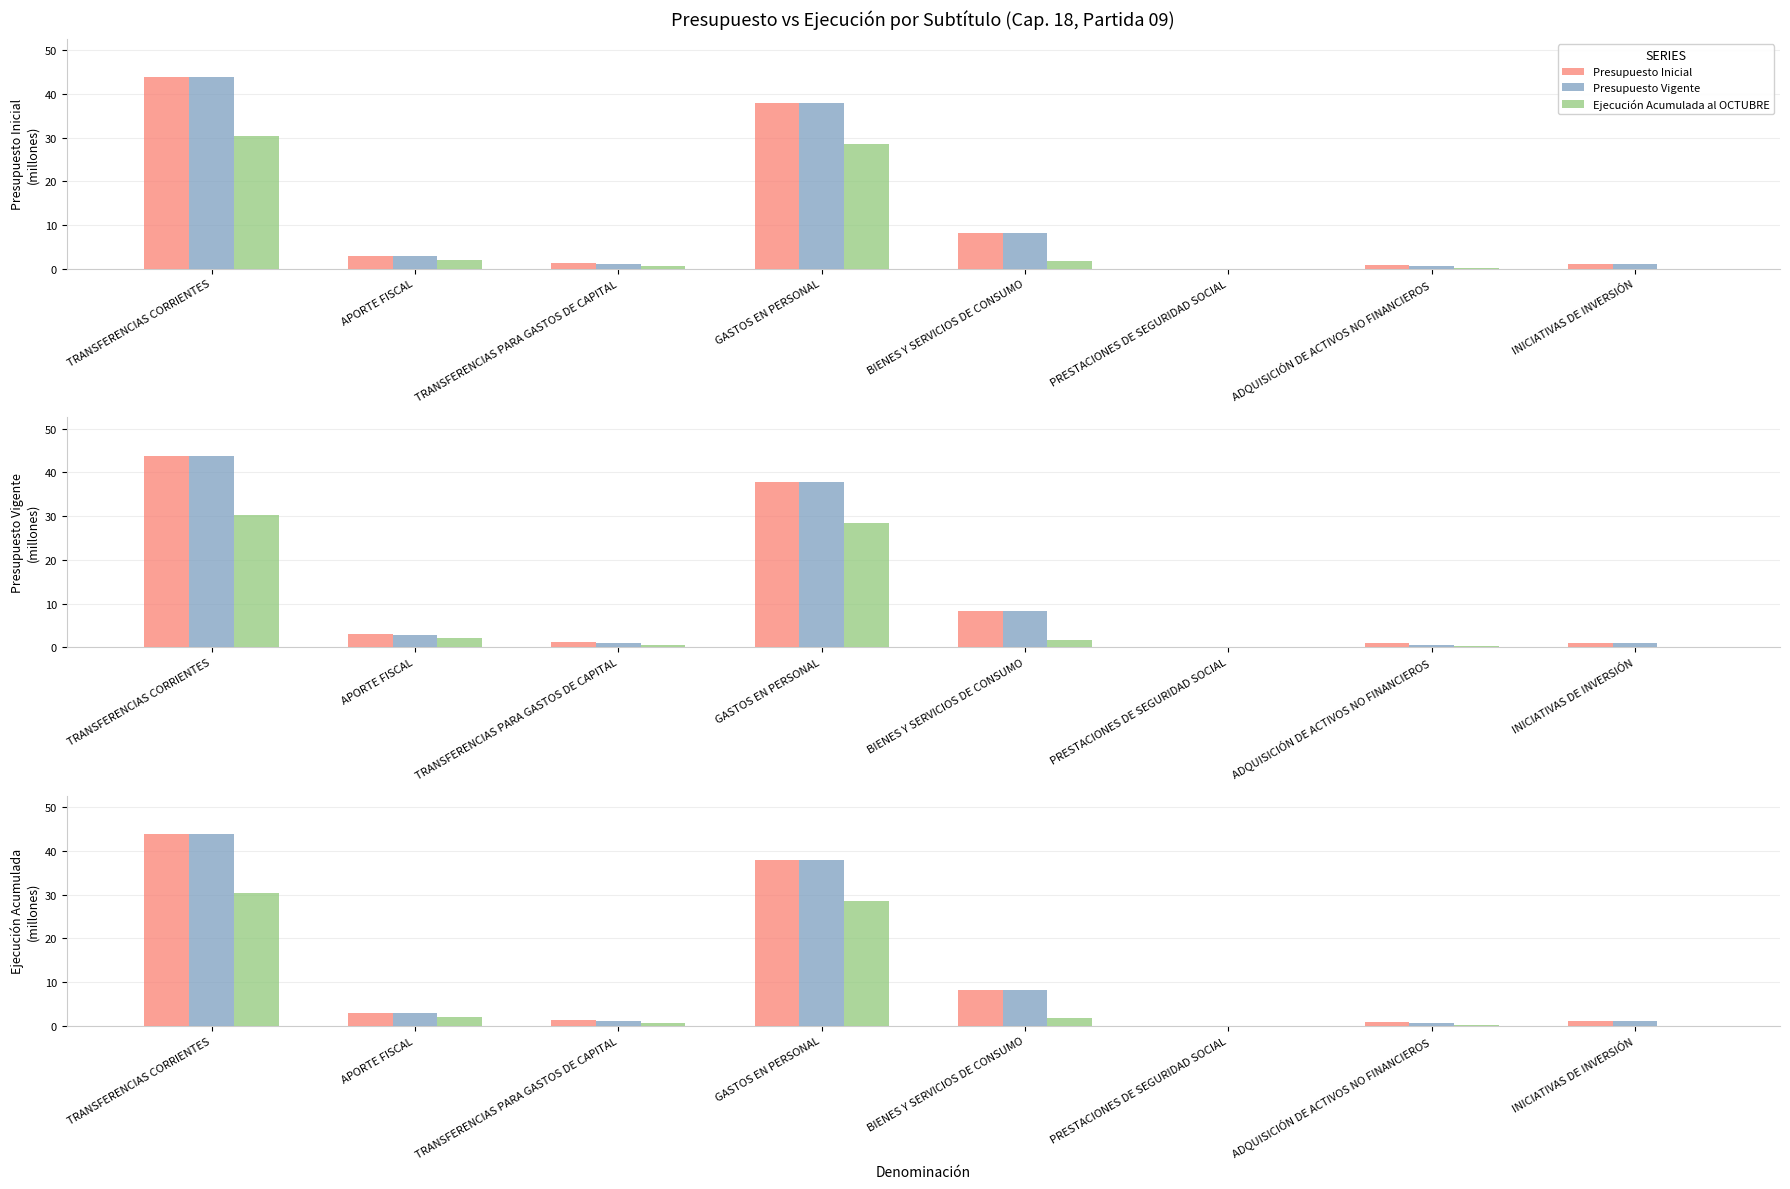

What is the total value across all series at INICIATIVAS DE INVERSIÓN?

2.0